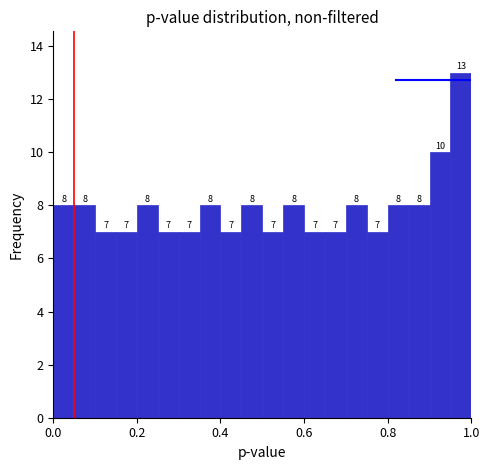

Read against the x-axis, roughly where is the centre of the tallest bar?

0.98